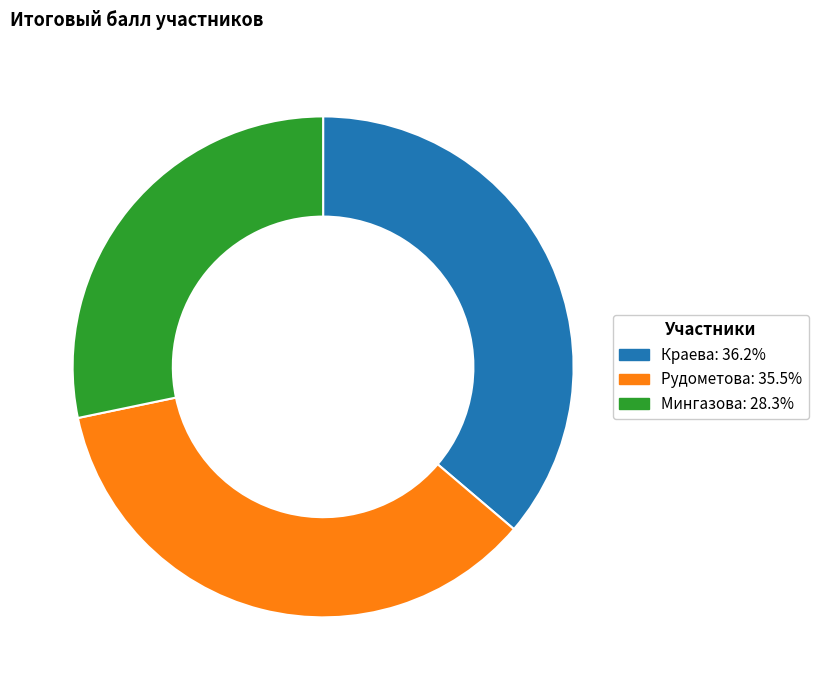

Between Краева and Мингазова, which is larger?

Краева